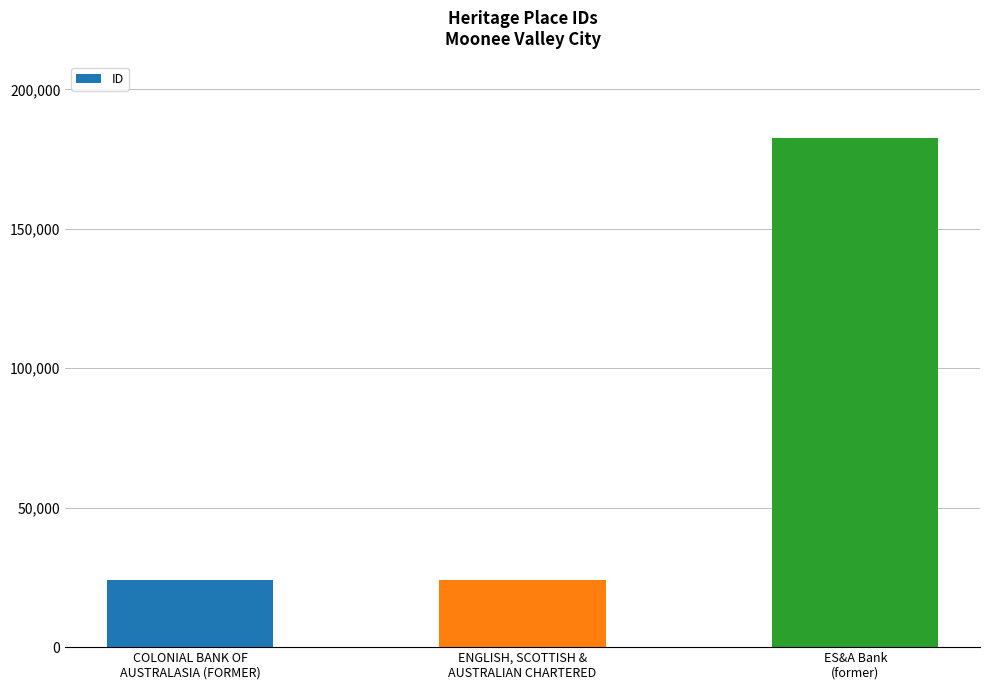

What is the average value?

76781